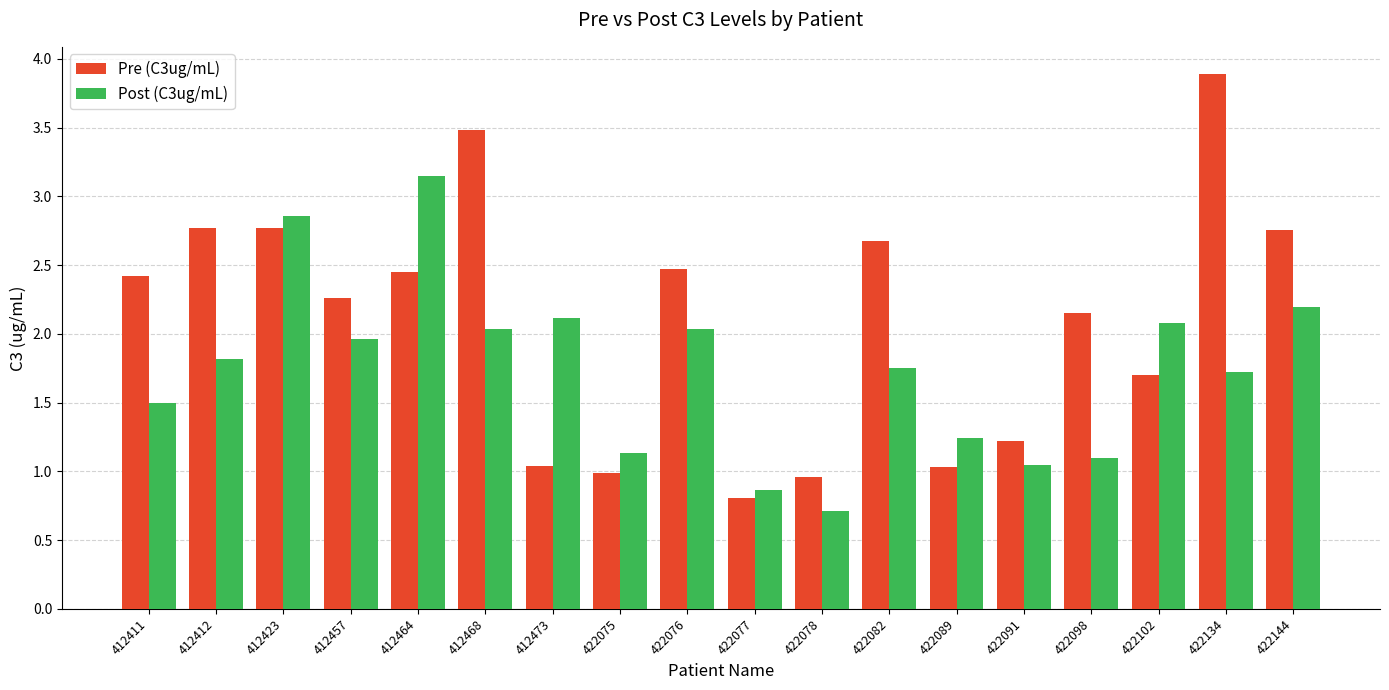

Which label corresponds to the largest value in the chart?

422134